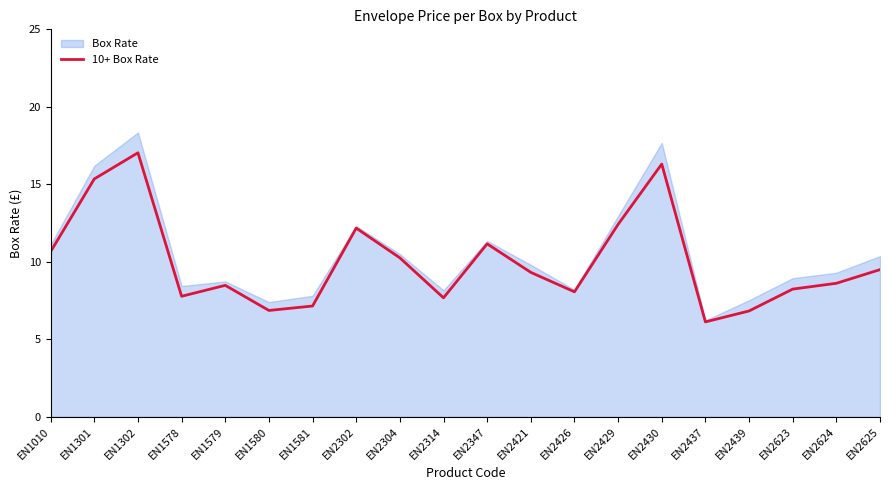

What is the maximum value shown in the chart?

18.3